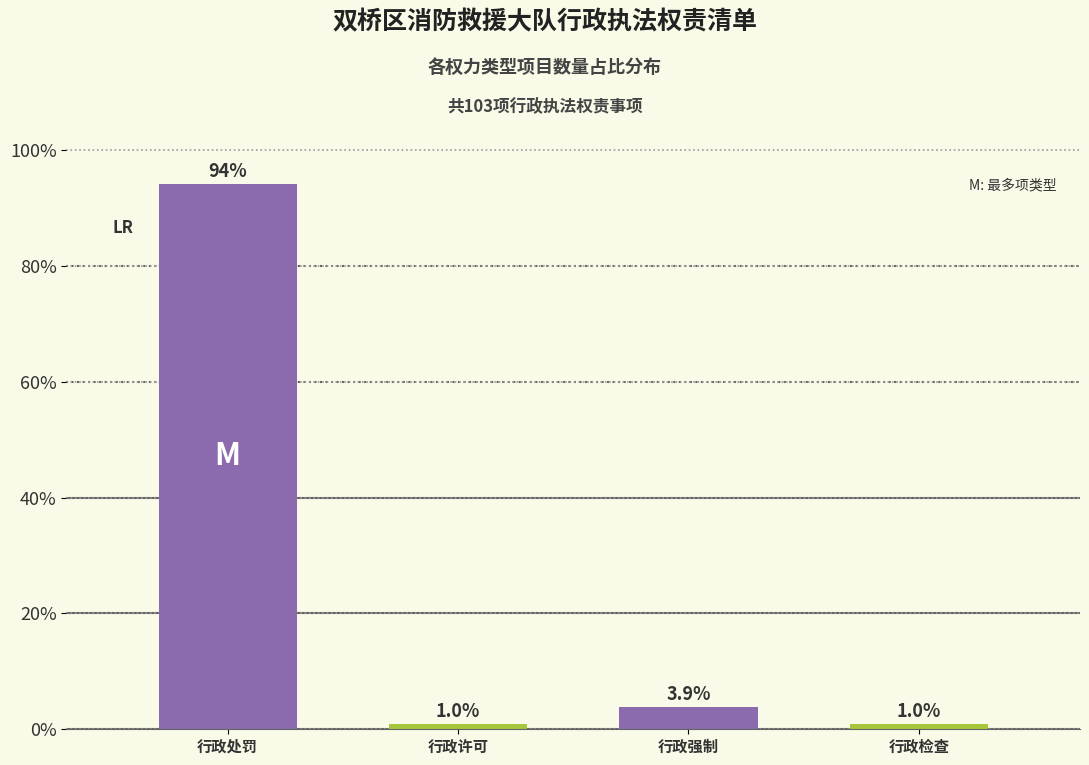

Reading left to right, list all the values displayed in this chart.

94.2	1.0	3.9	1.0